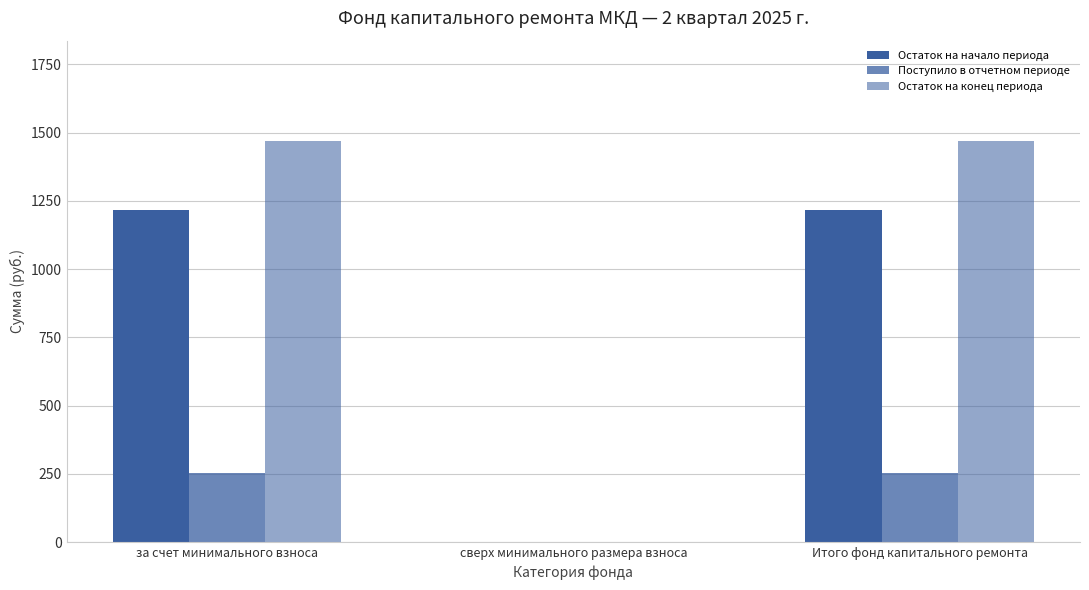

At which label does Остаток на начало периода reach its minimum?

сверх минимального размера взноса